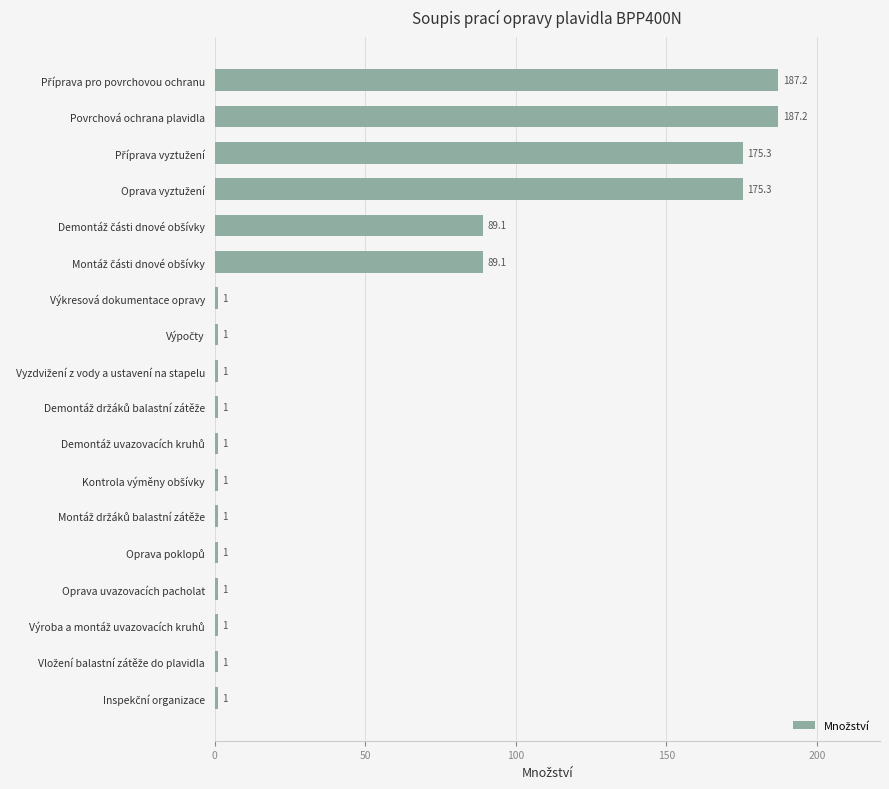

What is the difference between the second highest and second lowest values?

186.2